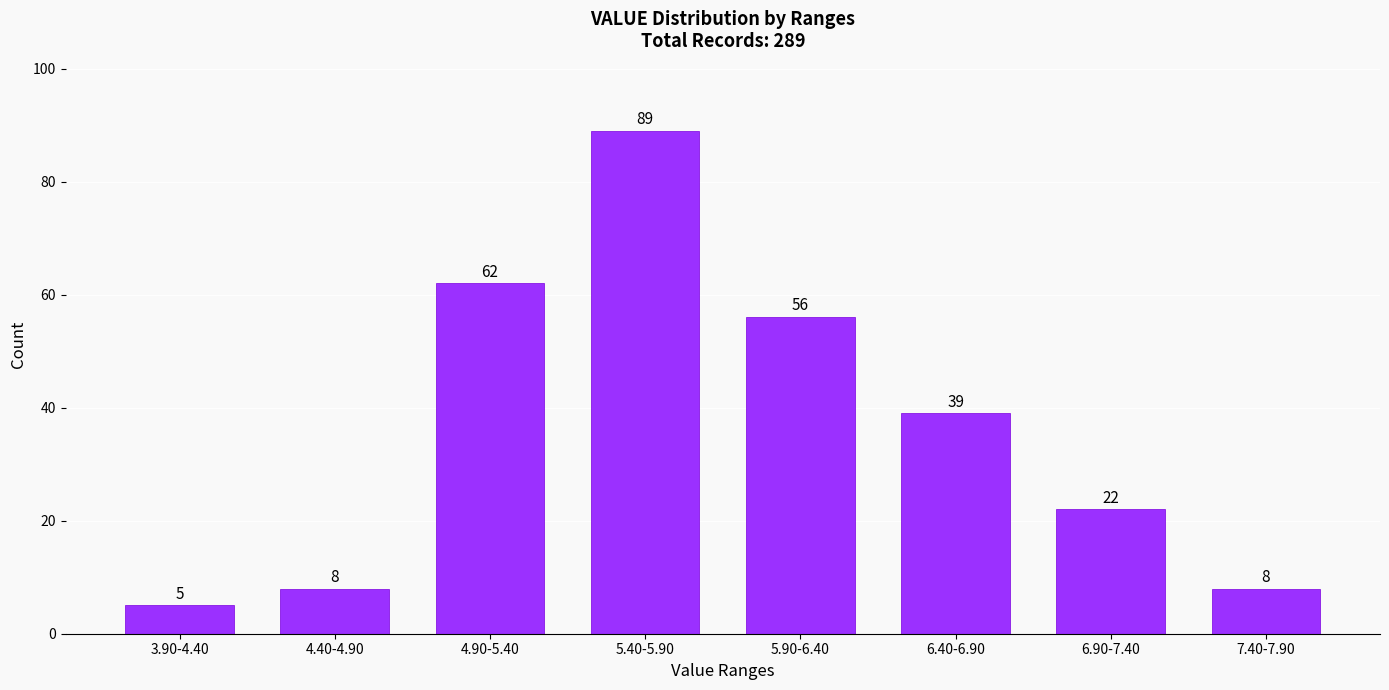

Reading left to right, list all the values displayed in this chart.

5	8	62	89	56	39	22	8